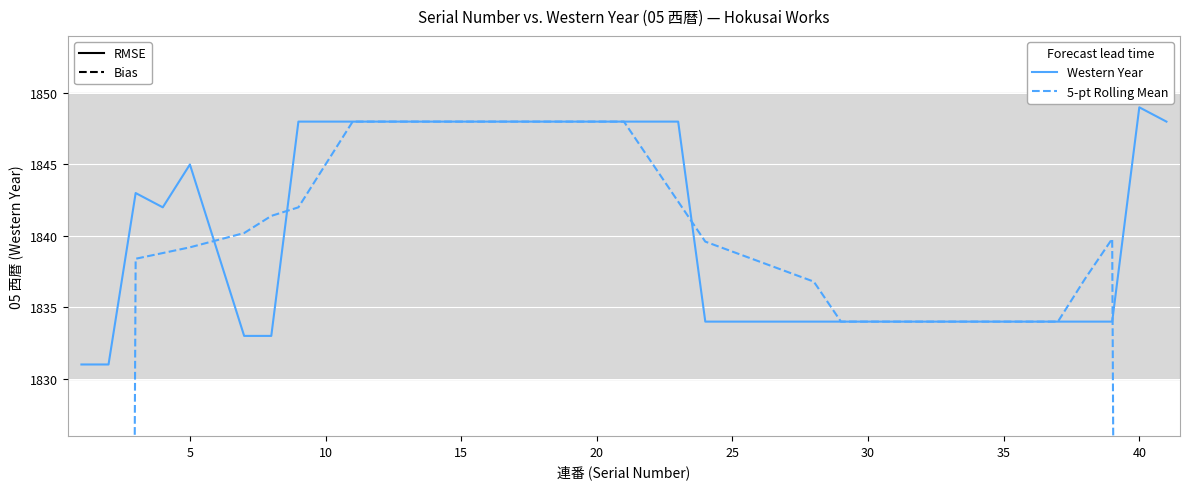

How many data points does each series have?

37